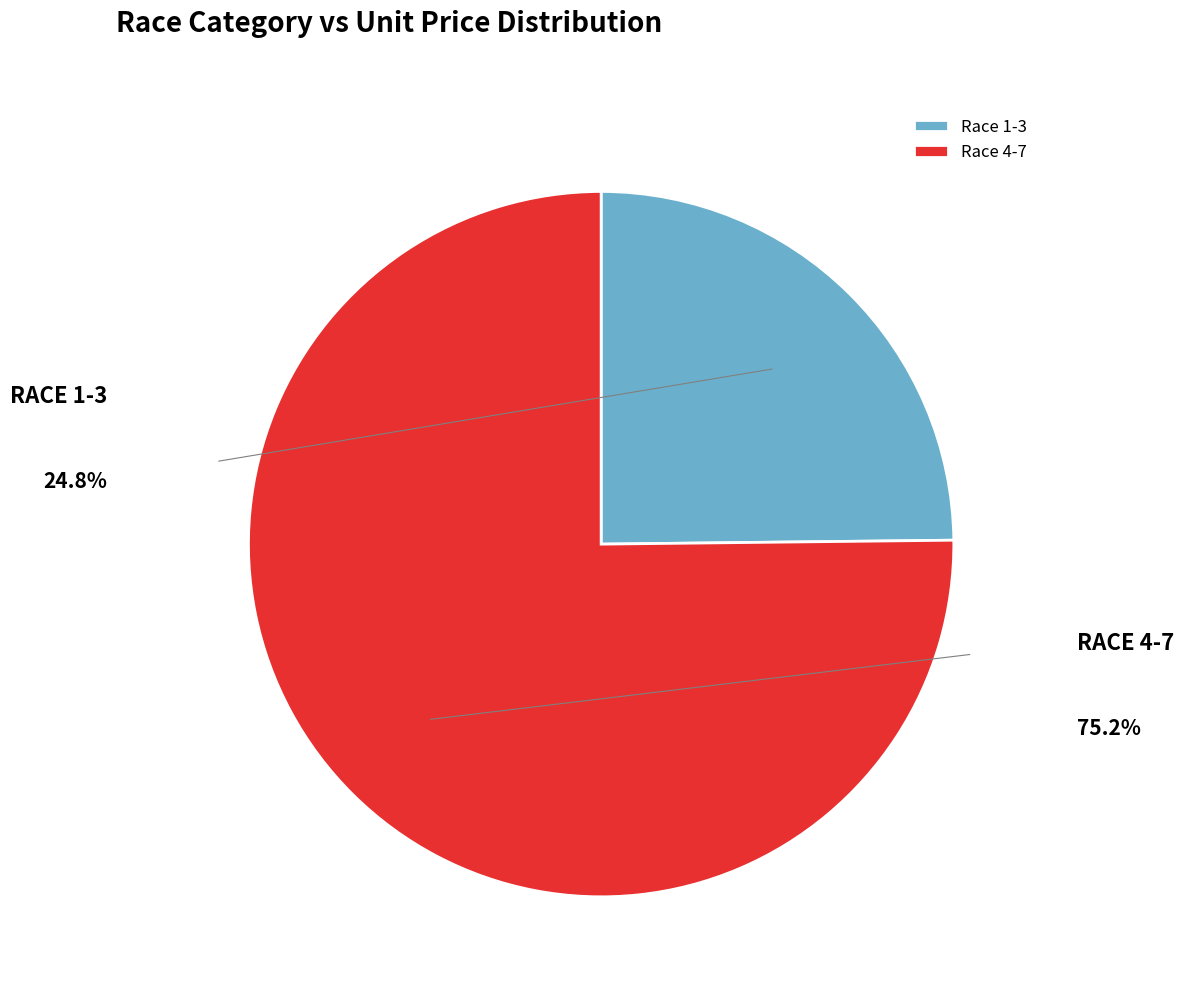

Is the sum of Race 1-3 and Race 4-7 greater than half?

Yes